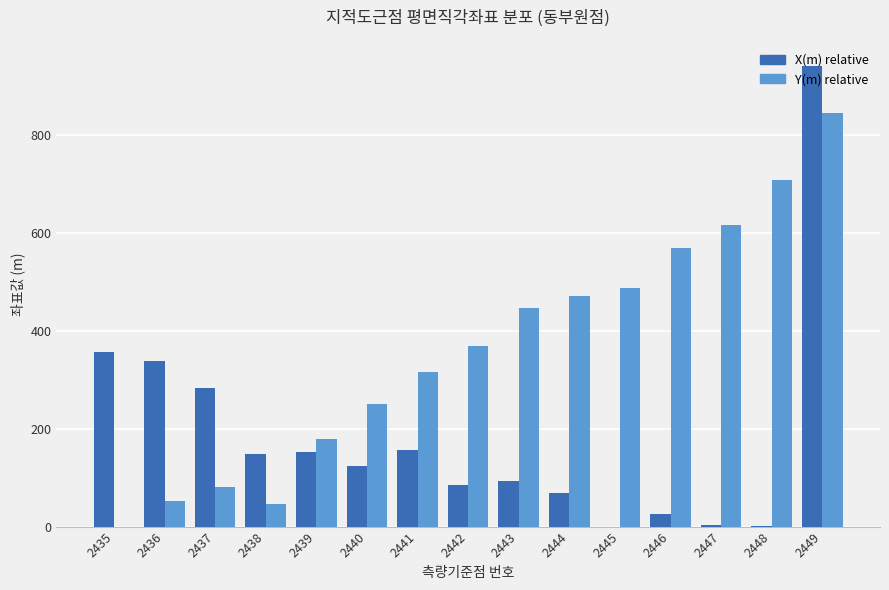

The value of X(m) relative at 2441 is 222.6. True or false?

False